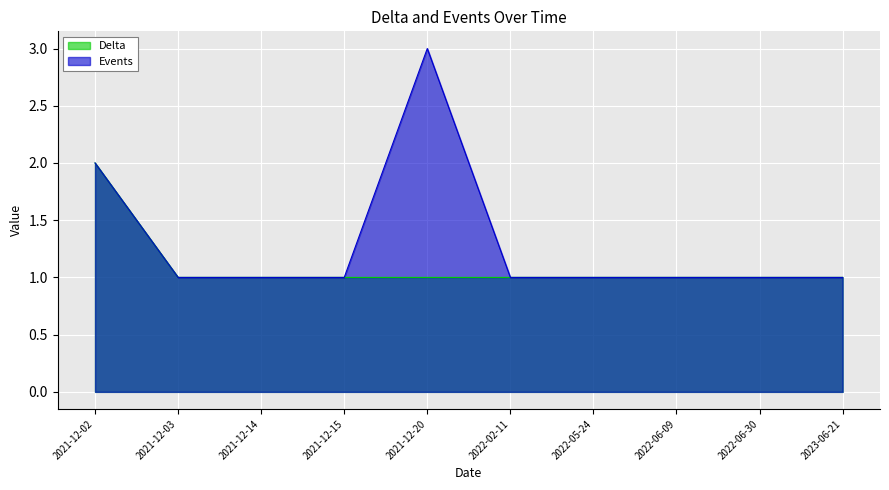

What is the value of the Events point at the 3rd from the left?

1